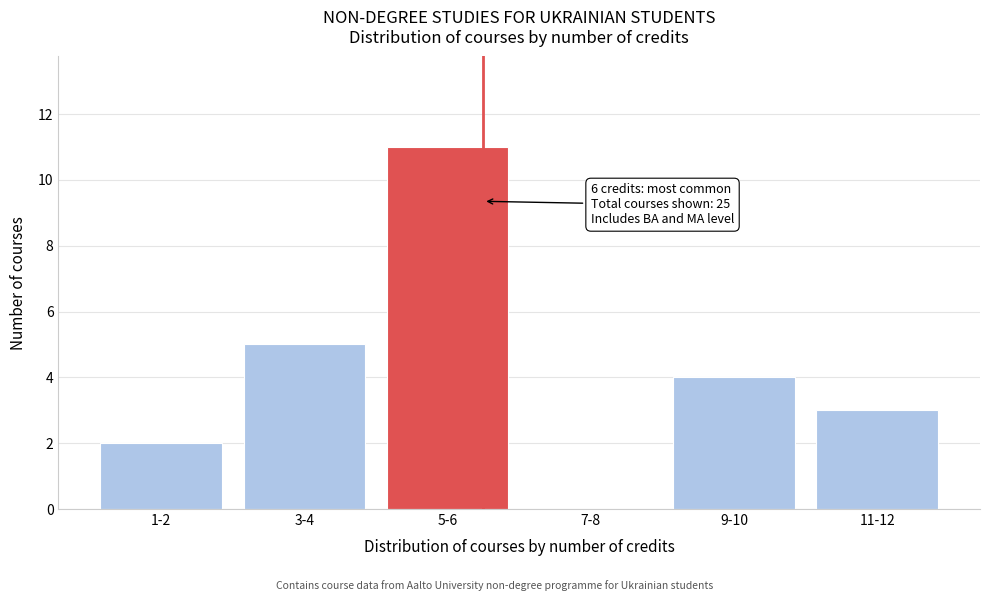

Reading left to right, extract all data points from this chart.

1-2=2	3-4=5	5-6=11	7-8=0	9-10=4	11-12=3